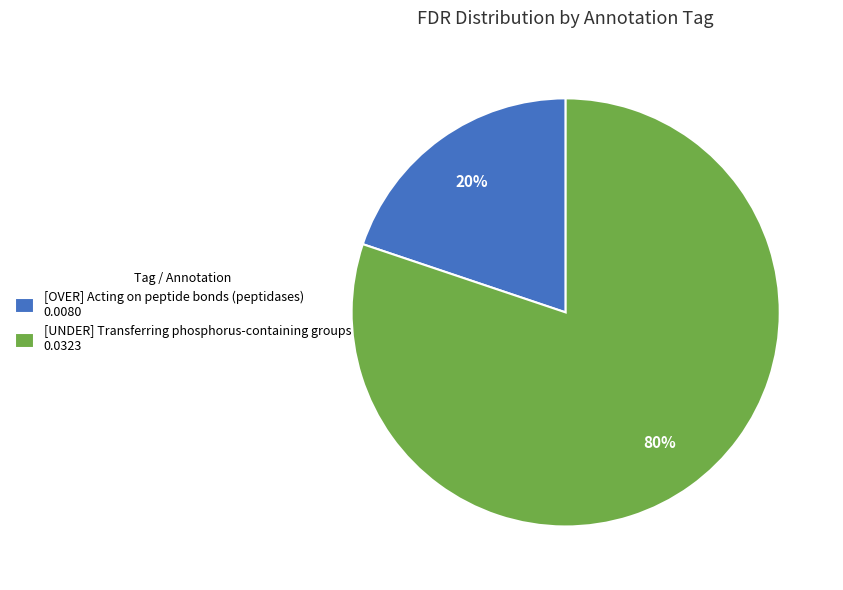

What is the majority slice?

[UNDER] Transferring phosphorus-containing groups